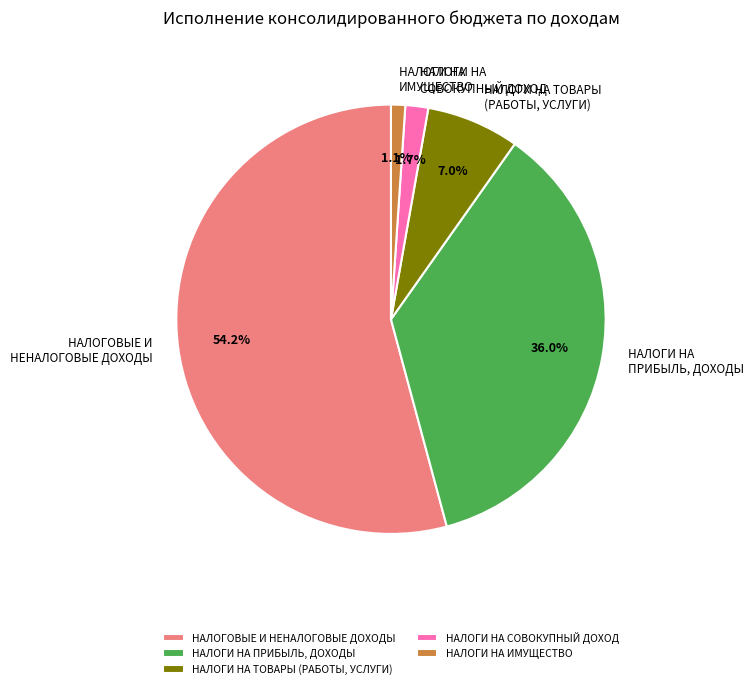

Rank the categories by value from highest to lowest.

НАЛОГОВЫЕ И НЕНАЛОГОВЫЕ ДОХОДЫ, НАЛОГИ НА ПРИБЫЛЬ, ДОХОДЫ, НАЛОГИ НА ТОВАРЫ (РАБОТЫ, УСЛУГИ), НАЛОГИ НА СОВОКУПНЫЙ ДОХОД, НАЛОГИ НА ИМУЩЕСТВО